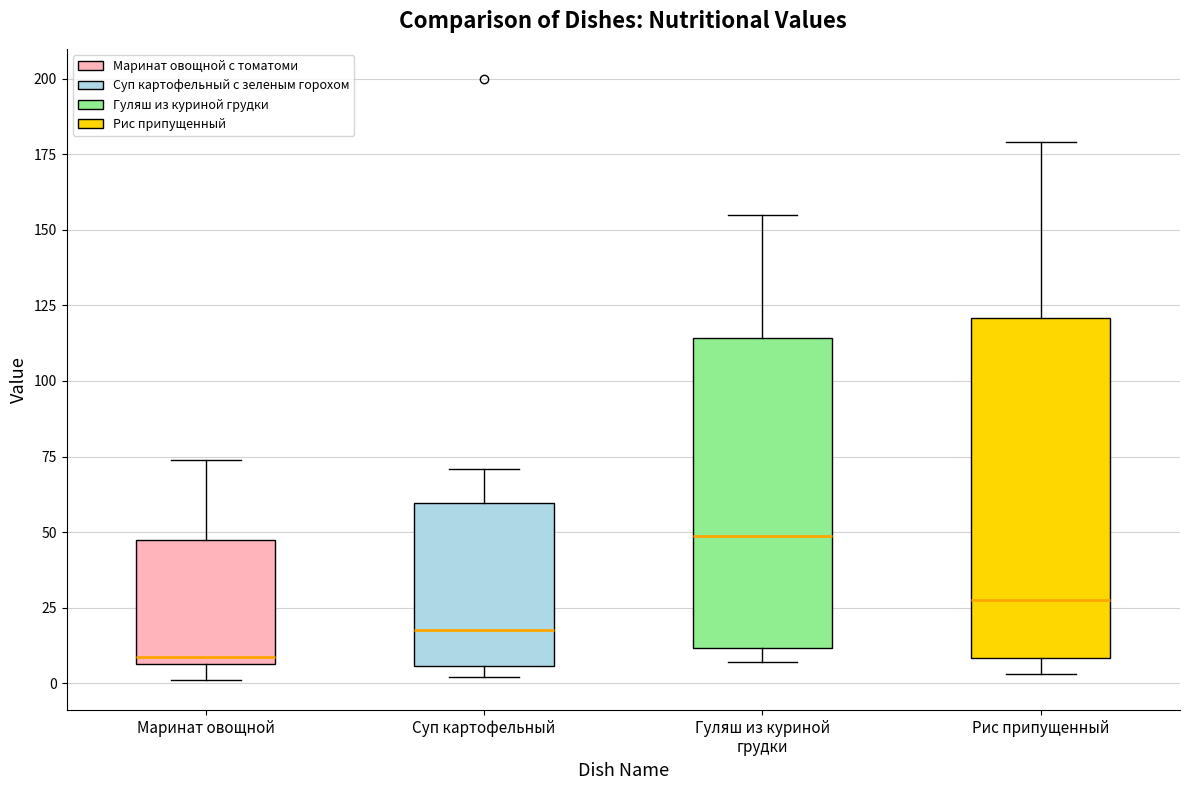

Which box's median line is the highest?

Гуляш из куриной грудки